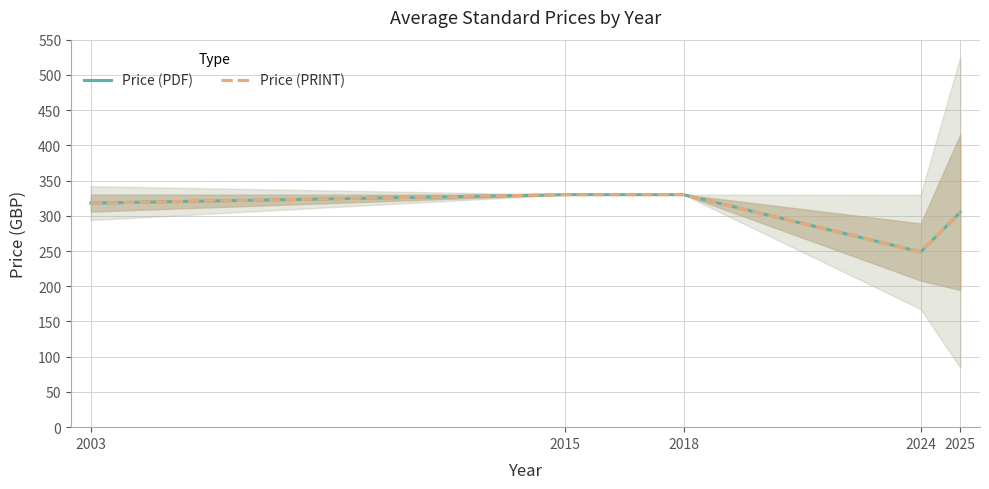

Count the number of categories in the chart.

5